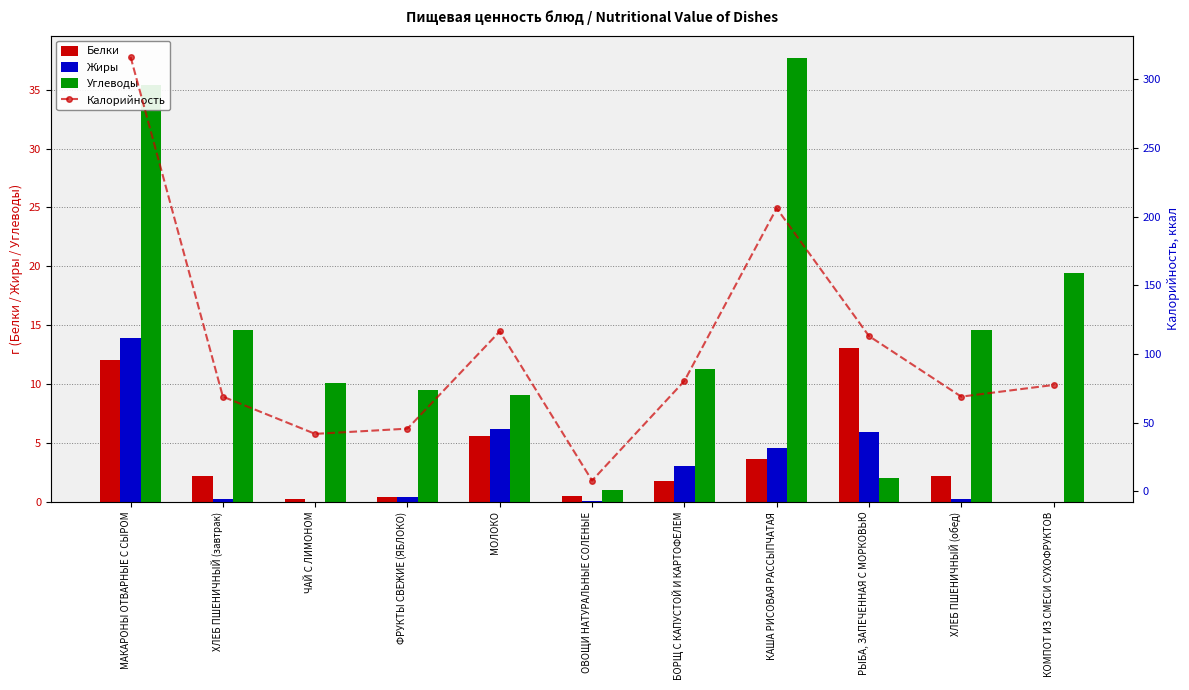

How many groups of bars are there?

11